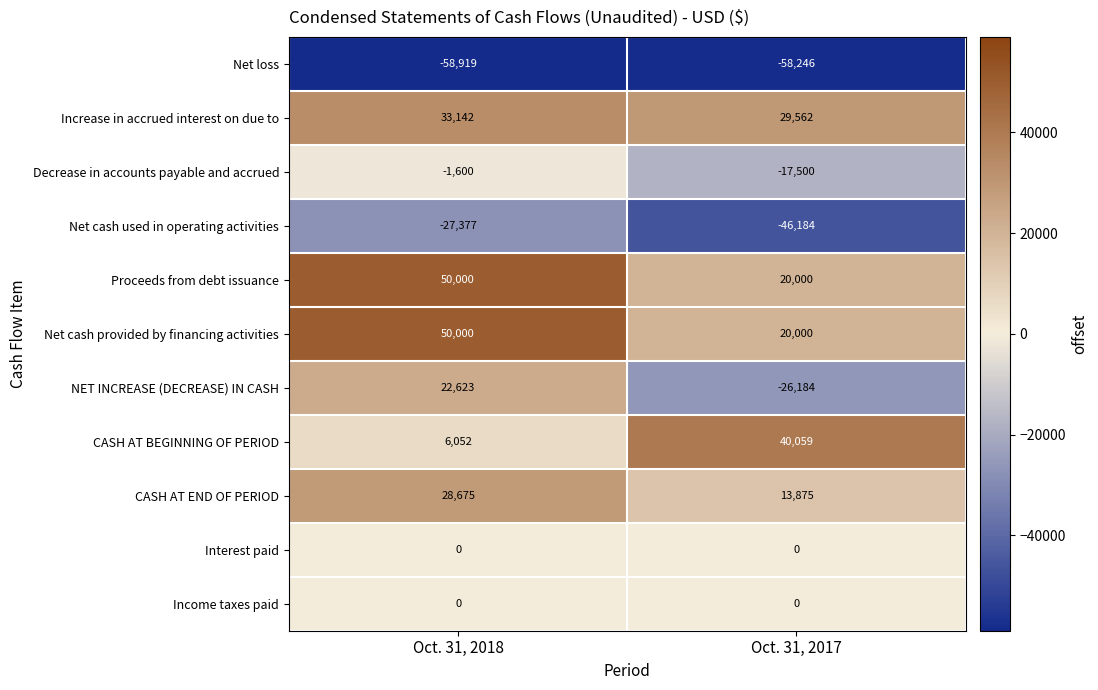

Rank the categories by NET INCREASE (DECREASE) IN CASH value from lowest to highest.

Oct. 31, 2017, Oct. 31, 2018